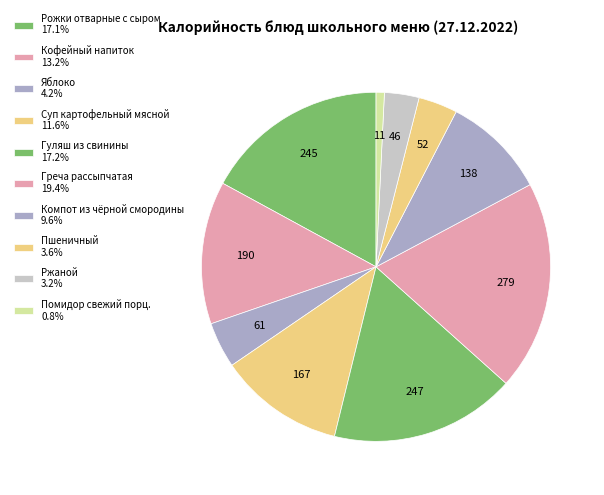

To the nearest percent, what percentage of the pie is Рожки отварные с сыром?

17%